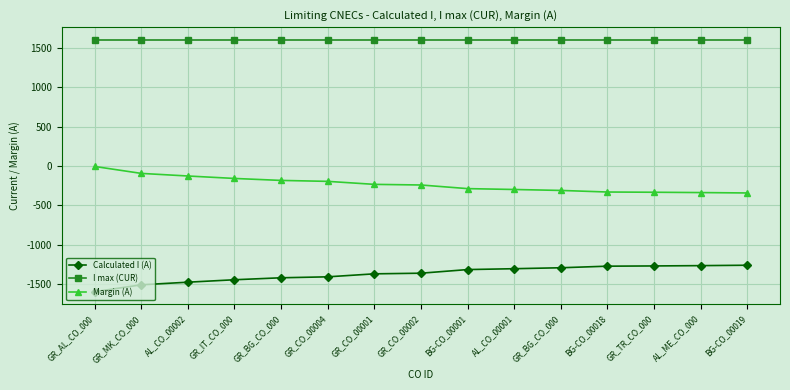

Reading left to right, what are all the values shown in this chart?

Calculated I (A): GR_AL_CO_000=-1594	GR_MK_CO_000=-1506	AL_CO_00002=-1473	GR_IT_CO_000=-1442	GR_BG_CO_000=-1417	GR_CO_00004=-1405	GR_CO_00001=-1367	GR_CO_00002=-1359	BG-CO_00001=-1313	AL_CO_00001=-1302	GR_BG_CO_000=-1290	BG-CO_00018=-1270	GR_TR_CO_000=-1267	AL_ME_CO_000=-1263	BG-CO_00019=-1258
I max (CUR): GR_AL_CO_000=1600	GR_MK_CO_000=1600	AL_CO_00002=1600	GR_IT_CO_000=1600	GR_BG_CO_000=1600	GR_CO_00004=1600	GR_CO_00001=1600	GR_CO_00002=1600	BG-CO_00001=1600	AL_CO_00001=1600	GR_BG_CO_000=1600	BG-CO_00018=1600	GR_TR_CO_000=1600	AL_ME_CO_000=1600	BG-CO_00019=1600
Margin (A): GR_AL_CO_000=-6	GR_MK_CO_000=-94	AL_CO_00002=-127	GR_IT_CO_000=-158	GR_BG_CO_000=-183	GR_CO_00004=-195	GR_CO_00001=-233	GR_CO_00002=-241	BG-CO_00001=-287	AL_CO_00001=-298	GR_BG_CO_000=-310	BG-CO_00018=-330	GR_TR_CO_000=-333	AL_ME_CO_000=-337	BG-CO_00019=-342